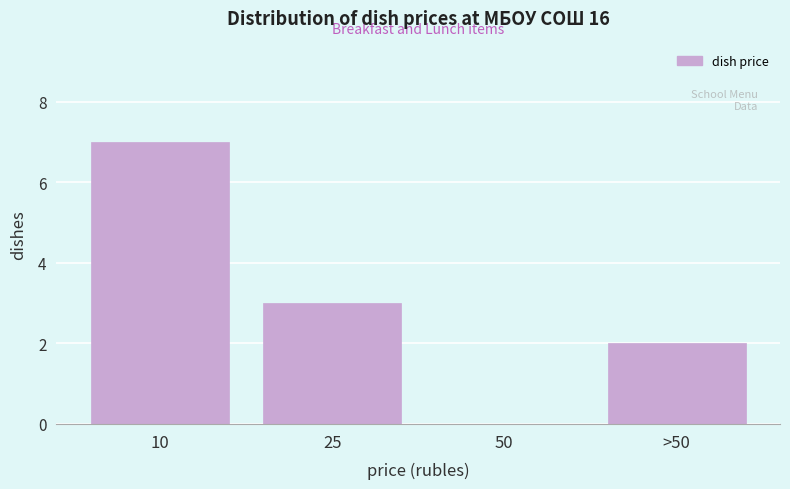

Reading right to left, extract all data points from this chart.

>50=2	50=0	25=3	10=7